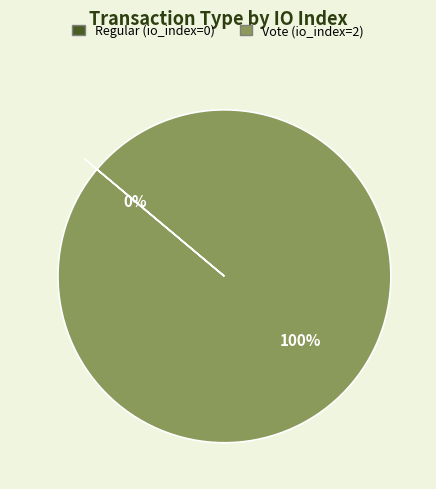

What percentage is the Vote (io_index=2) slice, to the nearest percent?

100%